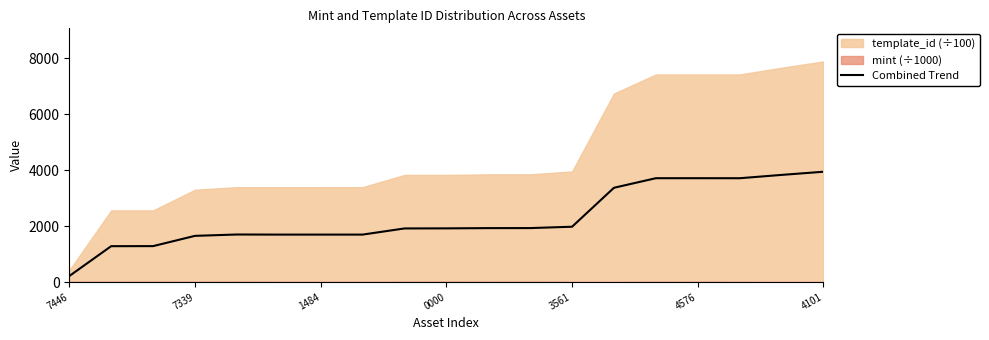

What is the minimum value for Combined Trend?

215.1